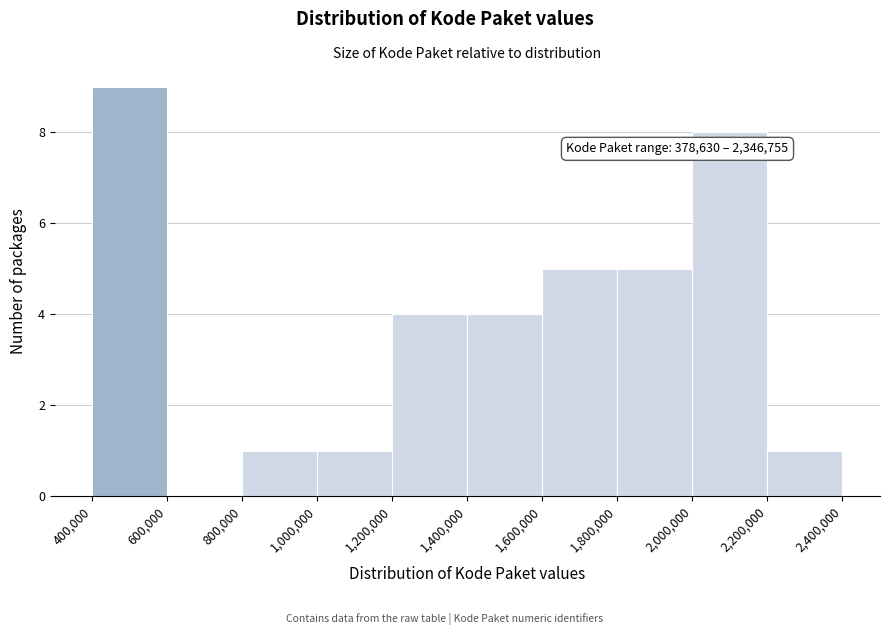

Which range on the x-axis has the tallest bar?

400,000 to 600,000